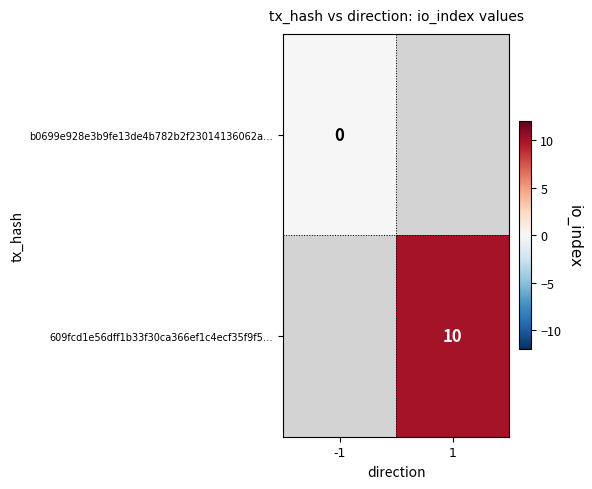

At how many categories does at least one series exceed 2?

1